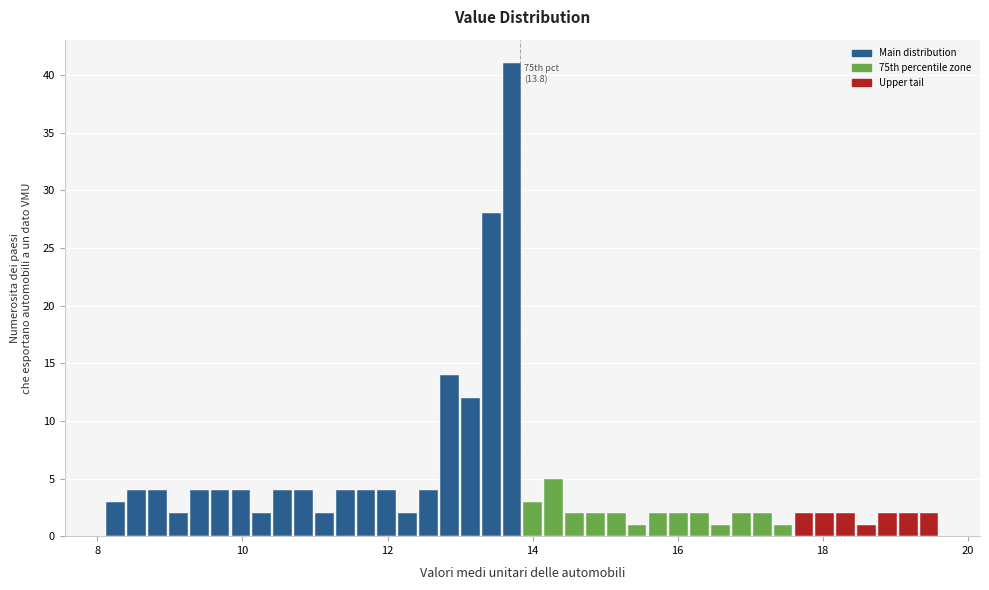

Around what value on the x-axis is the tallest bar? Give the approximate position of its centre, as read against the axis.

13.8